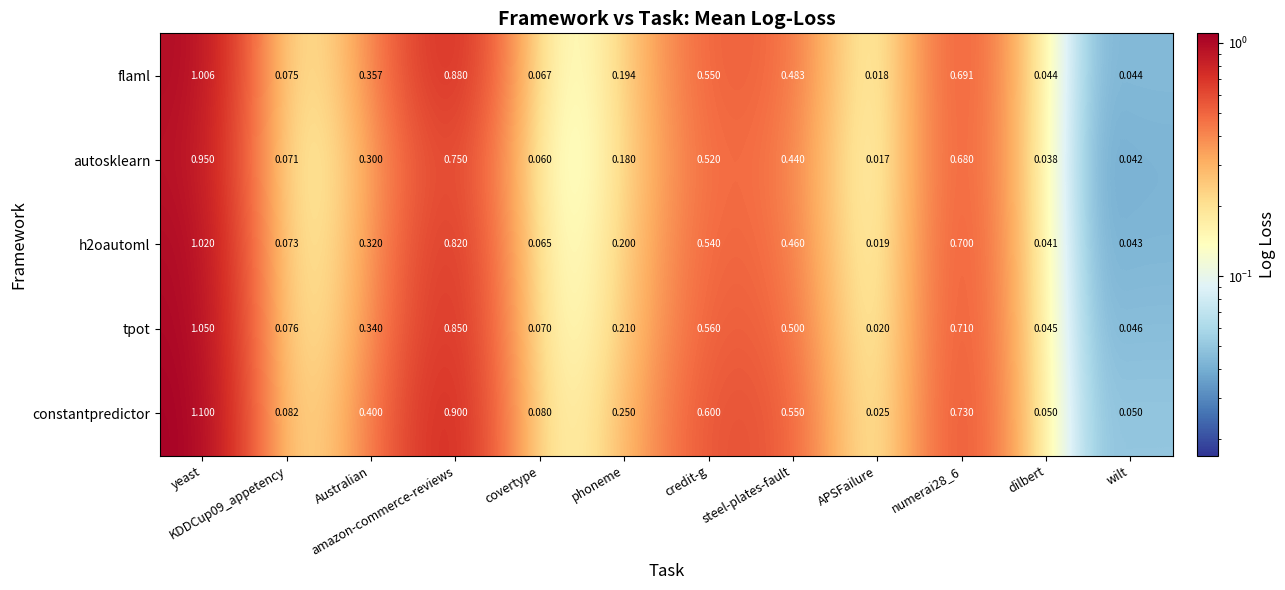

What is the greatest value displayed?

1.1